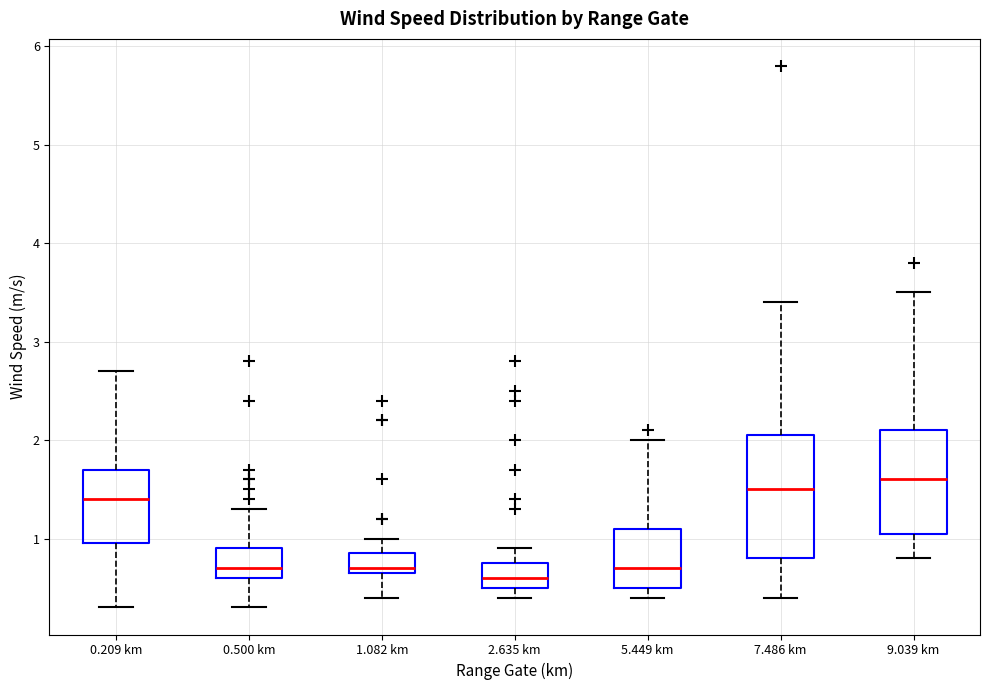

Reading left to right, read every box against the y-axis: the position of its median line, the range the box covers, and the ends of its whiskers. The values are not printed on the chart, so give them approximately, as read against the axis.

0.209 km: median 1.4, box 1.0 to 1.7, whiskers 0.3 to 2.7
0.500 km: median 0.7, box 0.6 to 0.9, whiskers 0.3 to 1.3
1.082 km: median 0.7 (just above the box's lower edge), box 0.7 to 0.9, whiskers 0.4 to 1.0
2.635 km: median 0.6, box 0.5 to 0.8, whiskers 0.4 to 0.9
5.449 km: median 0.7, box 0.5 to 1.1, whiskers 0.4 to 2.0
7.486 km: median 1.5, box 0.8 to 2.1, whiskers 0.4 to 3.4
9.039 km: median 1.6, box 1.1 to 2.1, whiskers 0.8 to 3.5